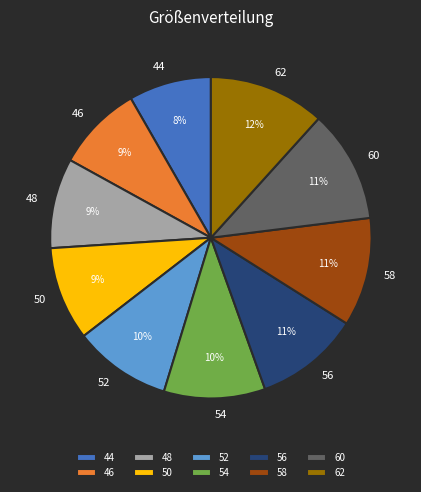

What percentage is the 46 slice, to the nearest percent?

9%